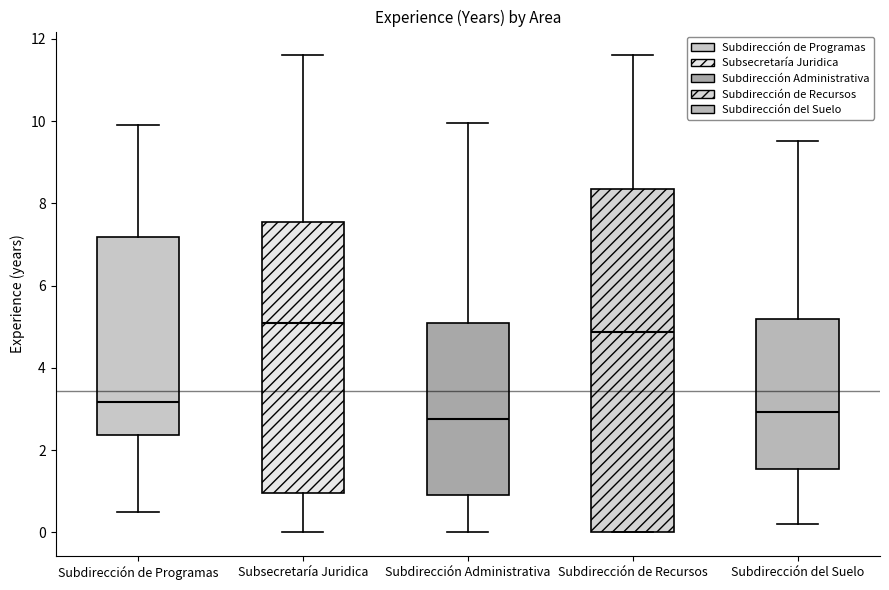

Reading left to right, read every box against the y-axis: the position of its median line, the range the box covers, and the ends of its whiskers. The values are not printed on the chart, so give them approximately, as read against the axis.

Subdirección de Programas: median 3.2, box 2.4 to 7.2, whiskers 0.6 to 10.0
Subsecretaría Juridica: median 5.2, box 1.0 to 7.6, whiskers 0.0 to 11.6
Subdirección Administrativa: median 2.8, box 1.0 to 5.0, whiskers 0.0 to 10.0
Subdirección de Recursos: median 4.8, box 0.0 to 8.4, whiskers 0.0 to 11.6
Subdirección del Suelo: median 3.0, box 1.6 to 5.2, whiskers 0.2 to 9.6